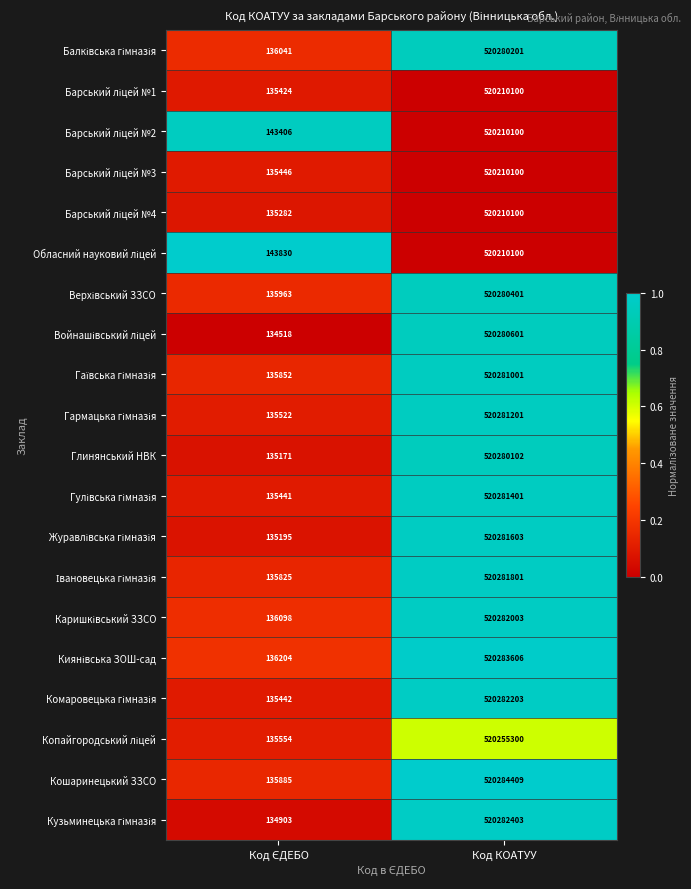

How many values in the Кошаринецький ЗЗСО series are below 520284409?

1